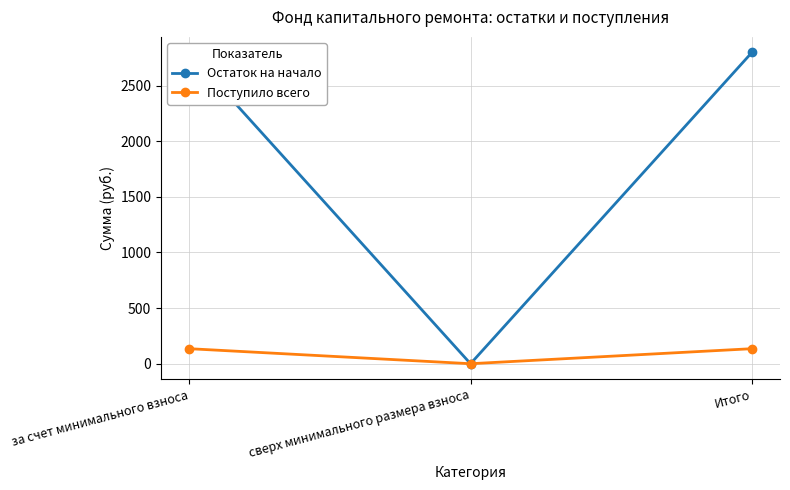

Does the chart have visible grid lines?

Yes